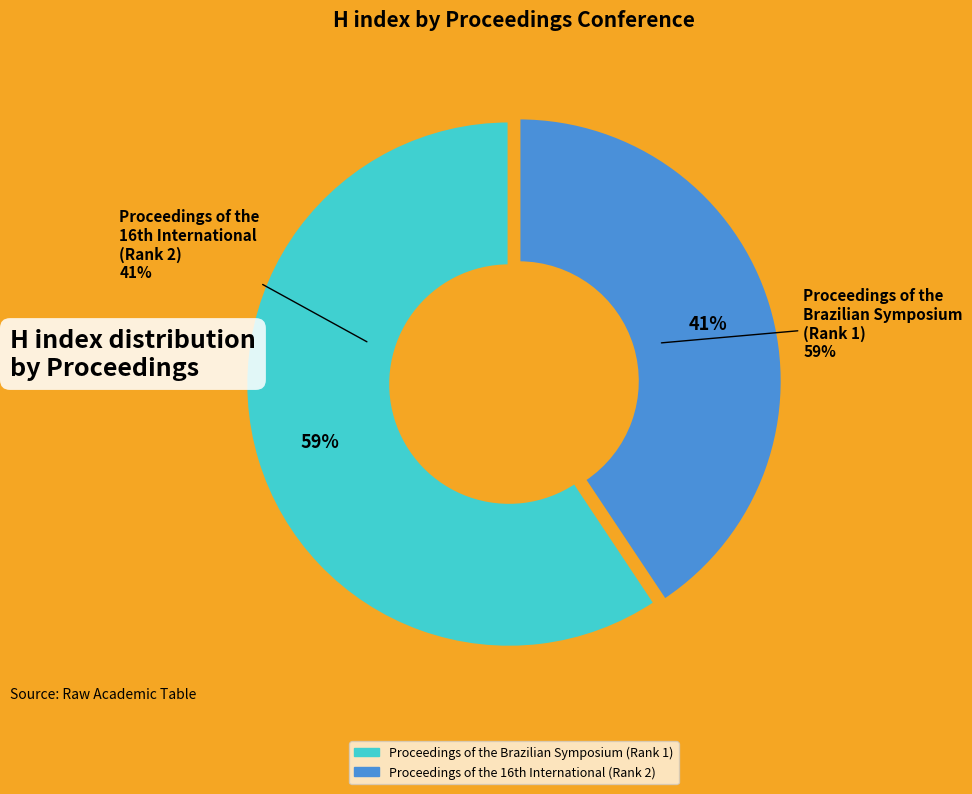

What is the largest slice in the pie chart?

Proceedings of the Brazilian Symposium (Rank 1)